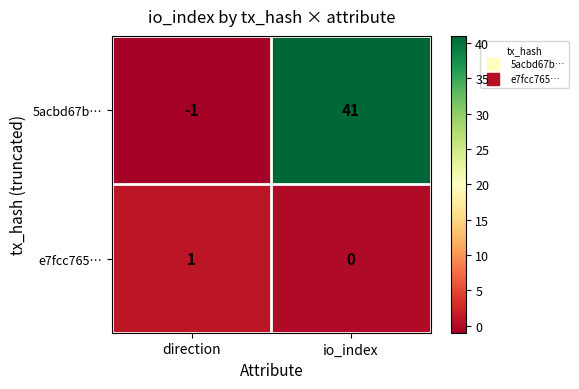

What is the spread (max minus min) of values at direction?

2